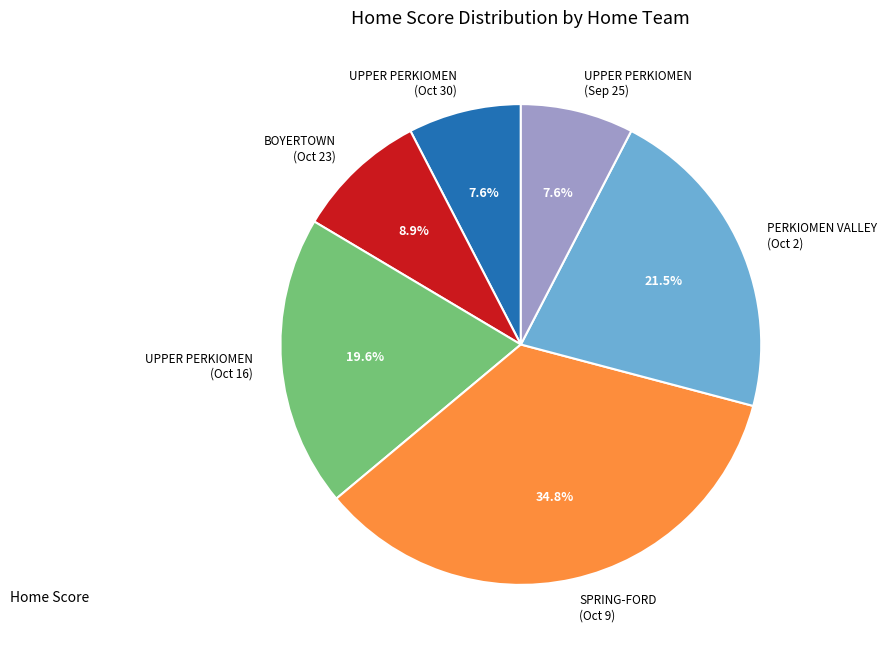

How much of the chart is everything except BOYERTOWN (Oct 23)?

91.1%